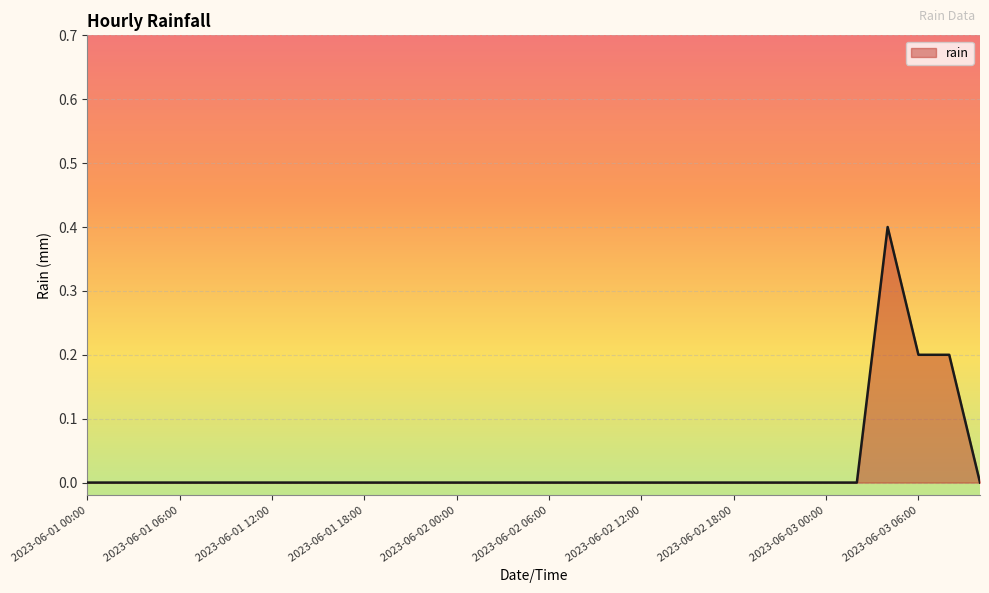

Does the chart have visible grid lines?

Yes